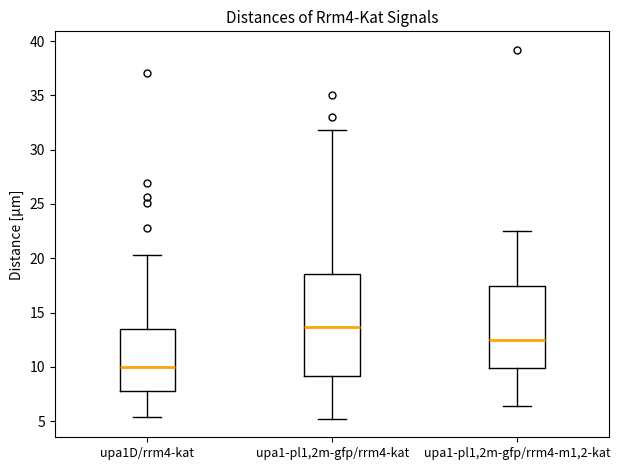

Which box is the tallest, from its lower edge to its upper edge?

upa1-pl1,2m-gfp/rrm4-kat